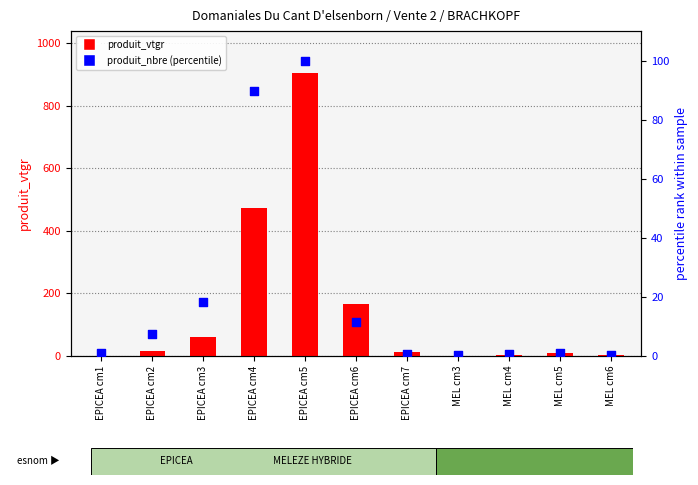

Is the value of produit_nbre (percentile) at EPICEA cm5 greater than the value of produit_vtgr at EPICEA cm2?

Yes